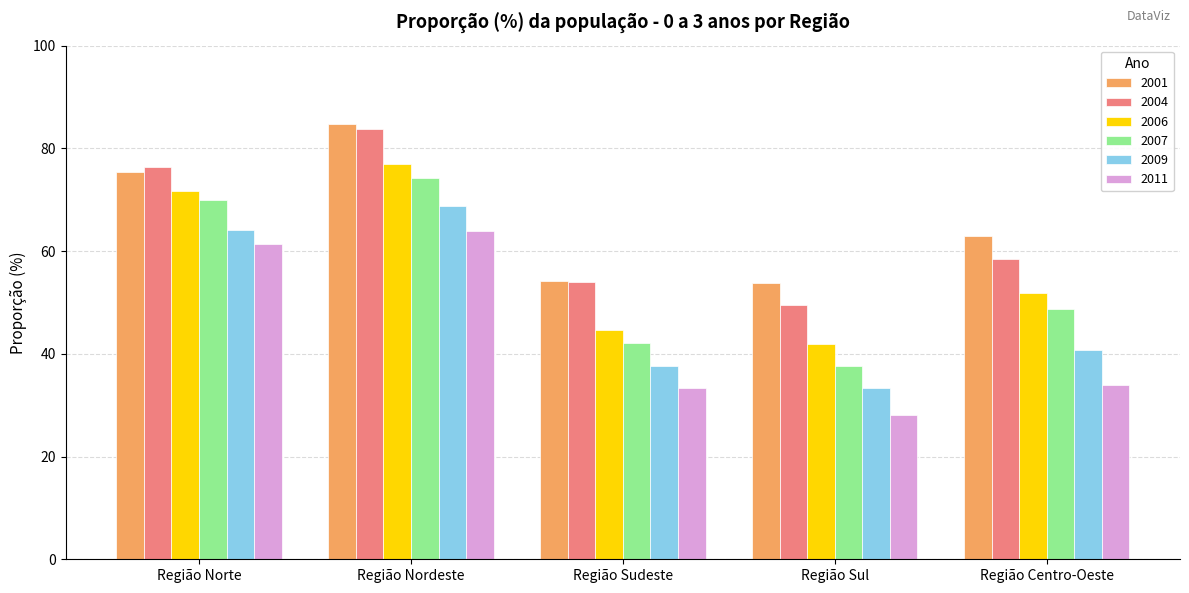

What is the difference between the 2006 values at Região Norte and Região Sul?

29.7